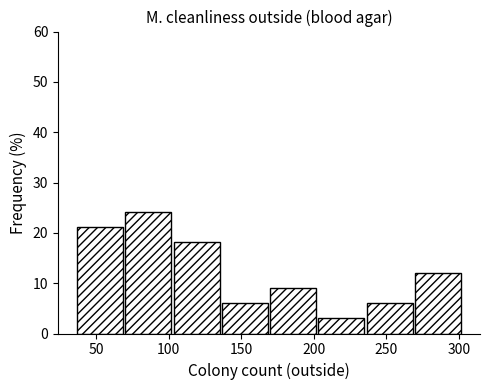

Which range on the x-axis has the tallest bar?

70 to 105